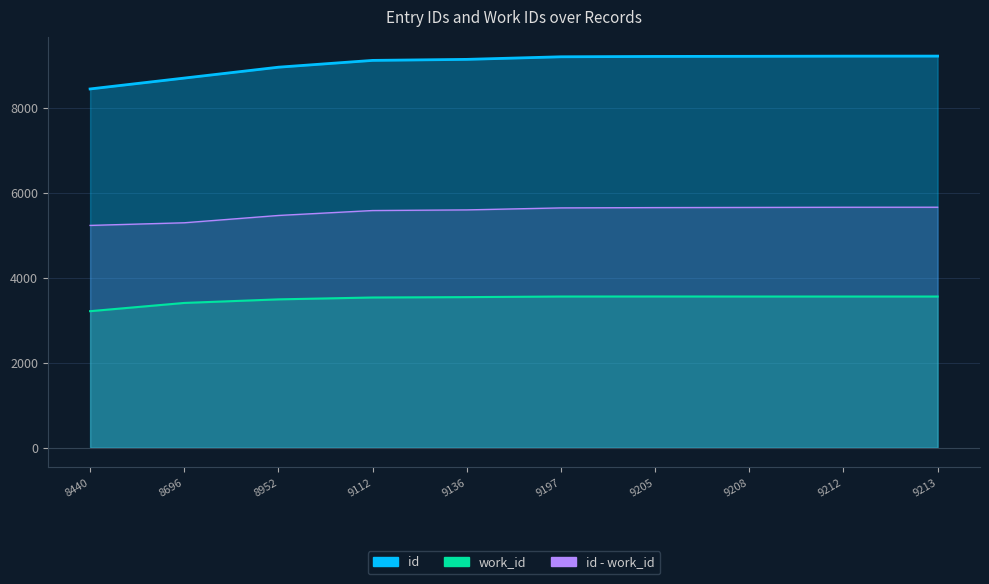

Is the value of work_id at 9112 greater than the value of id at 9205?

No